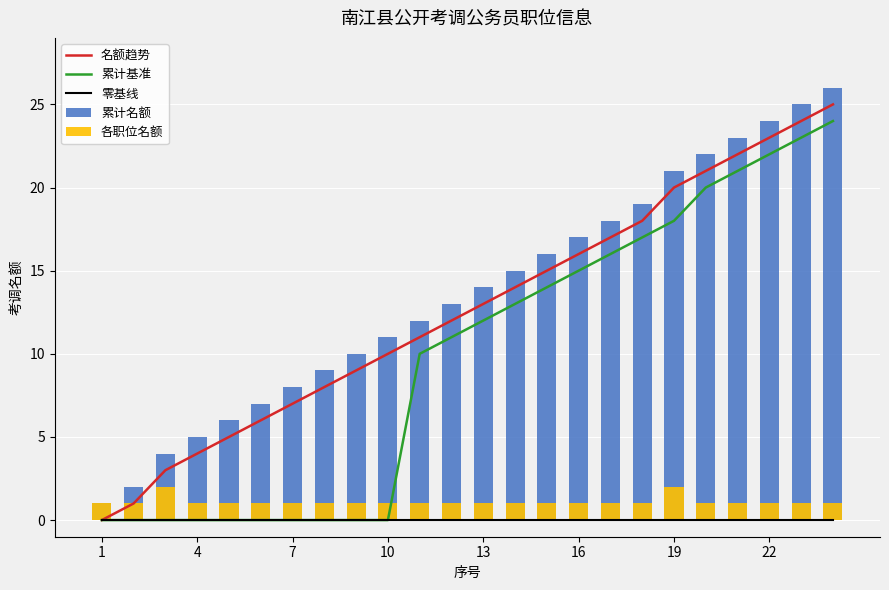

Is the value of 零基线 at 11 greater than the value of 累计基准 at 15?

No